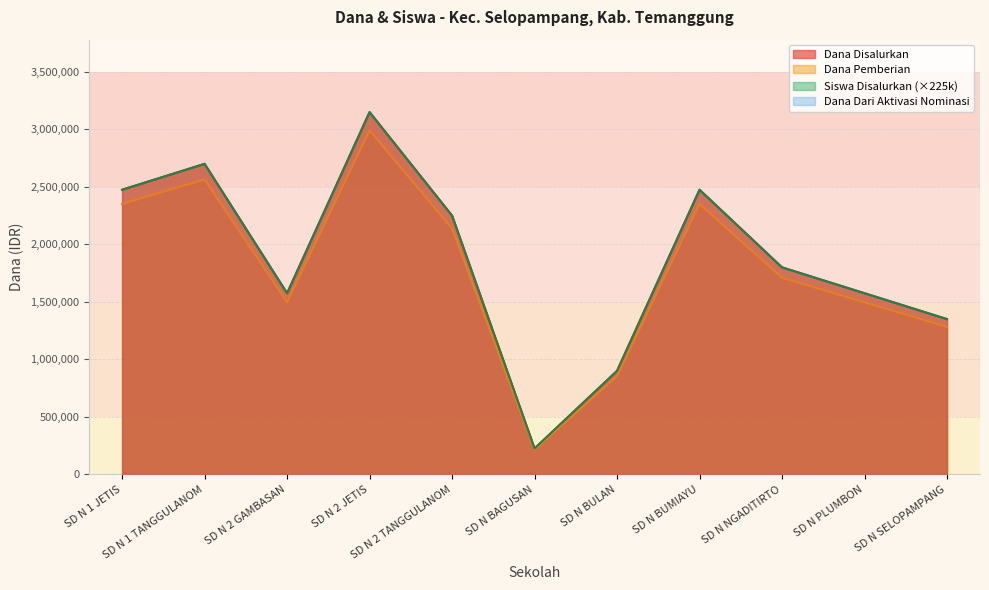

Which series changed the most between SD N 2 JETIS and SD N 2 TANGGULANOM?

Dana Disalurkan